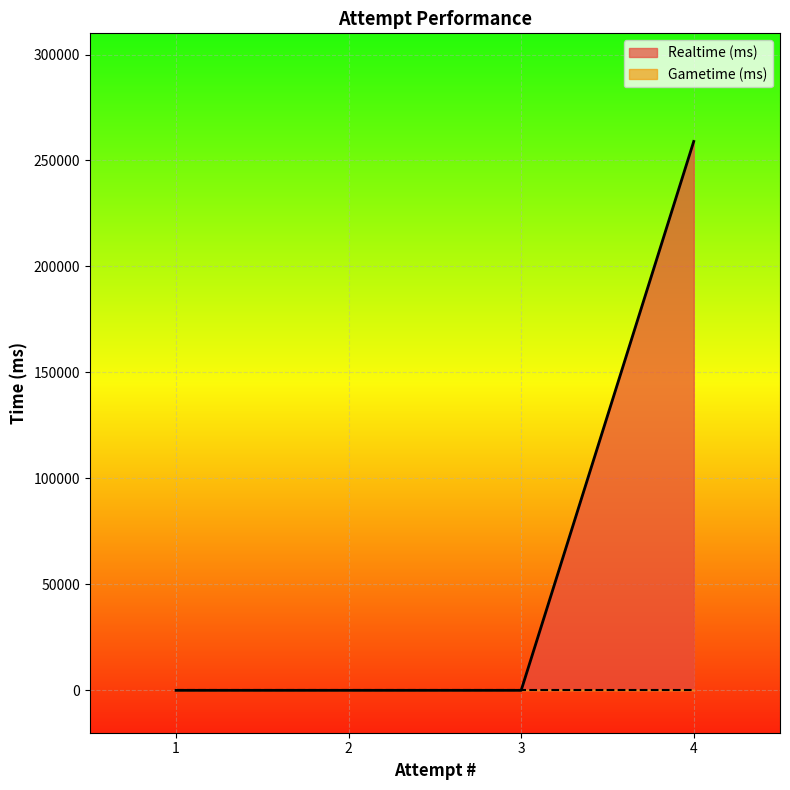

True or false: Gametime (ms) and Realtime (ms) intersect in this chart.

False